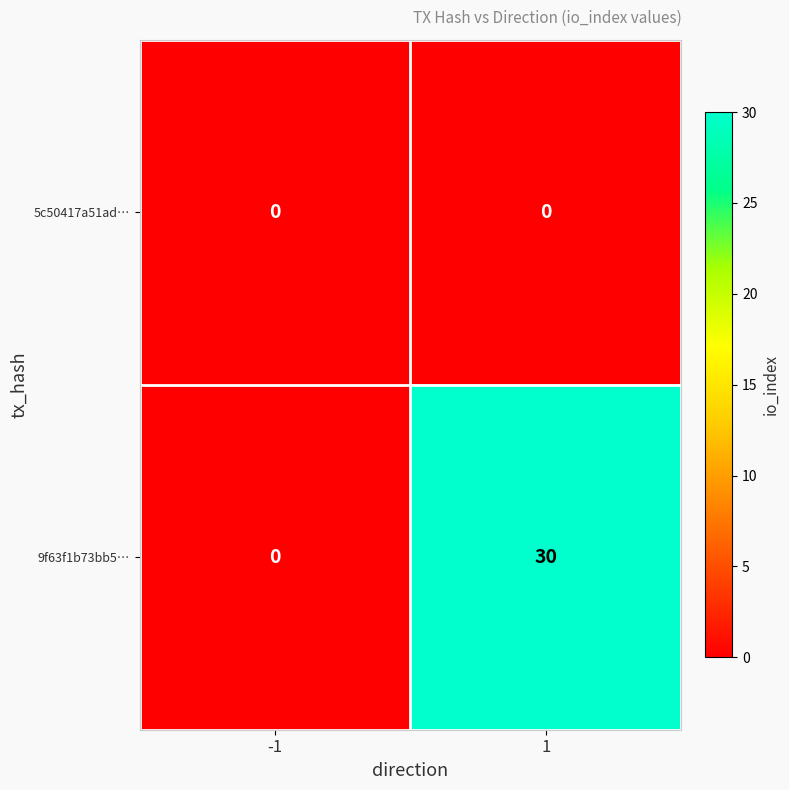

Which series has the widest spread of values?

9f63f1b73bb5…